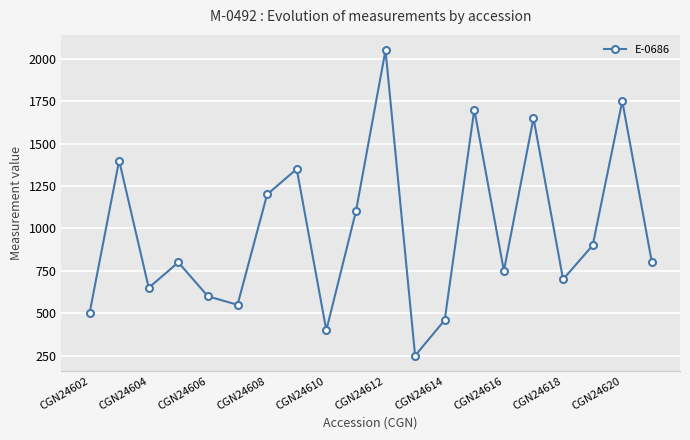

What is the value of the 2nd point from the left?

1400